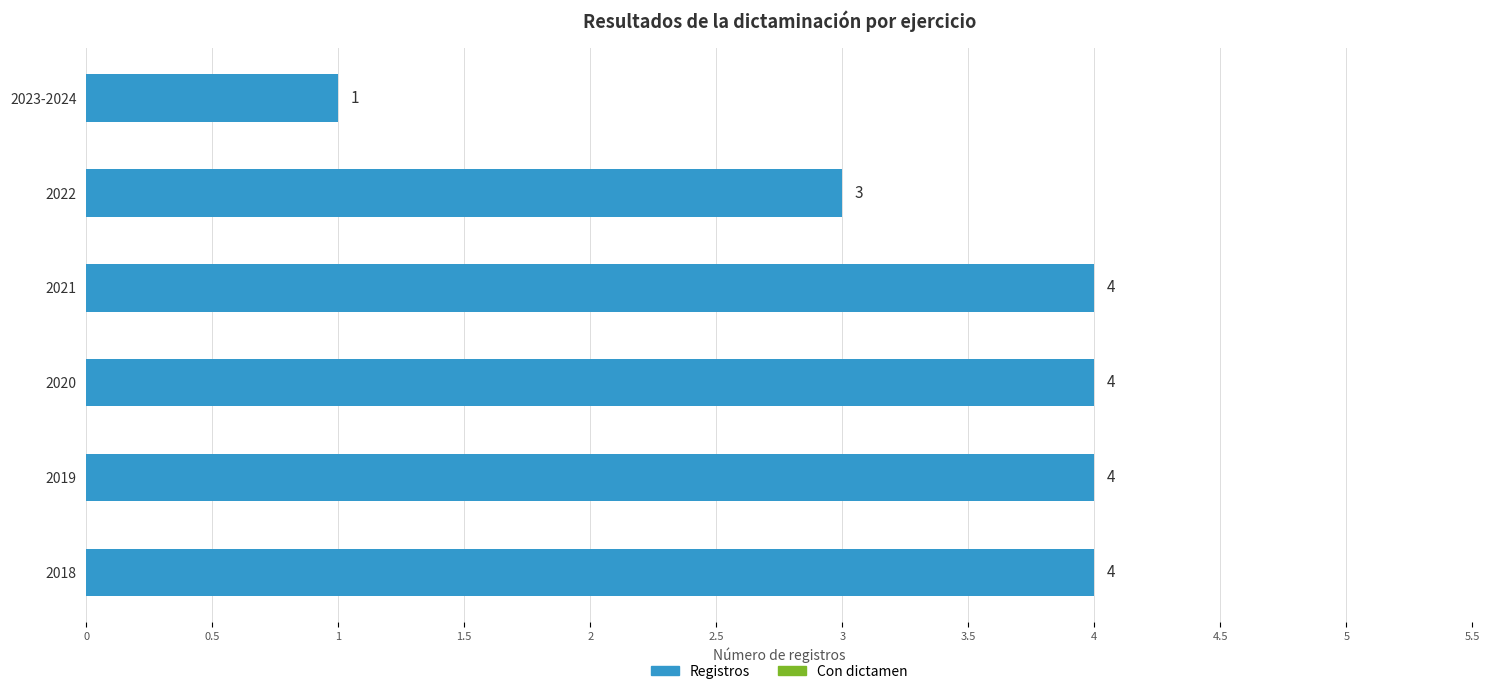

What is the sum of all values?

20